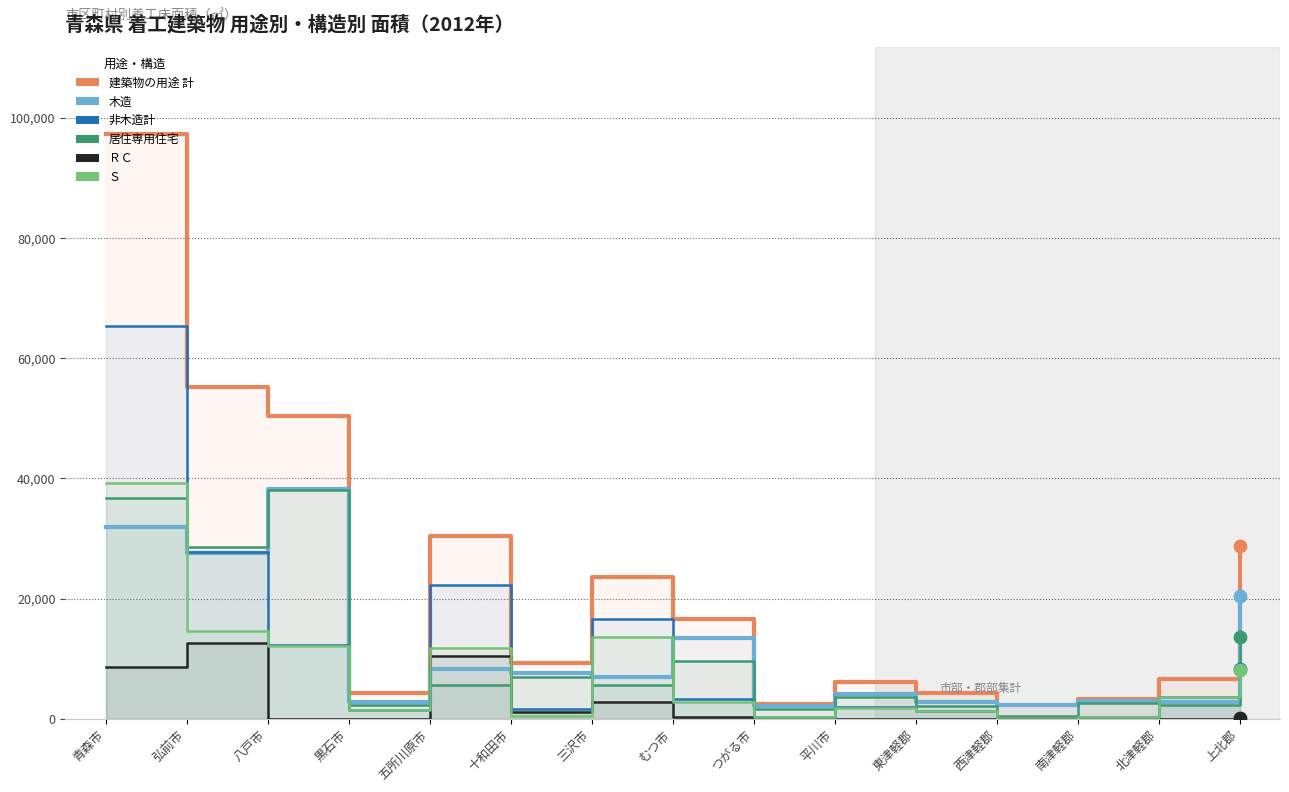

Is the value of 非木造計 at 北津軽郡 greater than the value of 建築物の用途 計 at 弘前市?

No